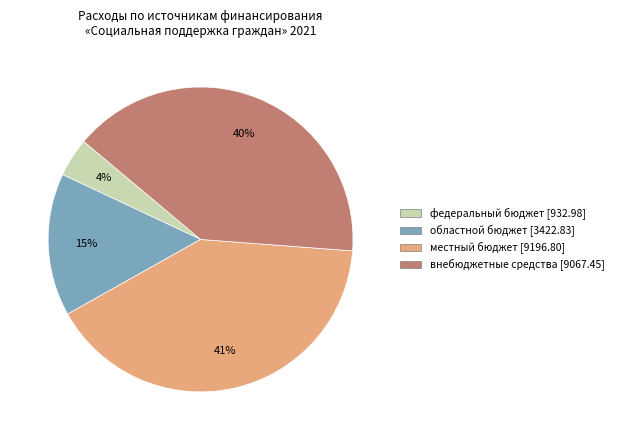

How many segments does this pie chart have?

4